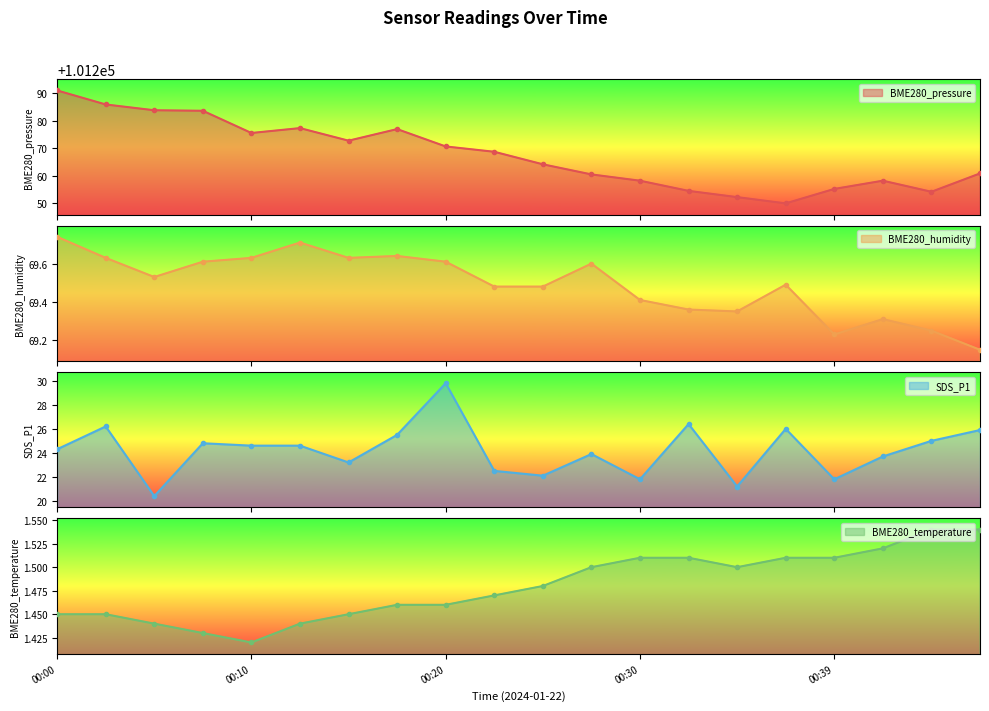

What is the total value across all series at 00:47?

101357.4